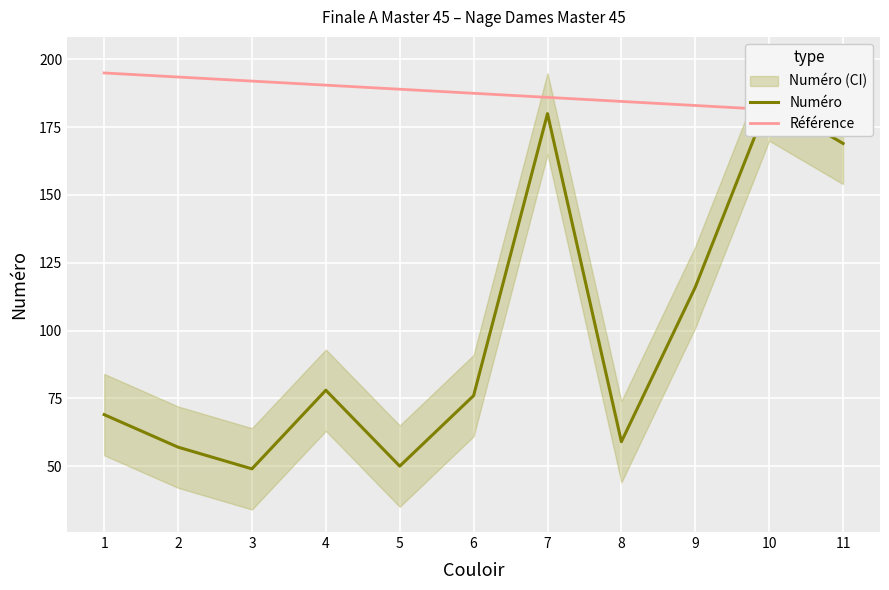

What is the value of the Numéro point at the 2nd from the left?

57.0